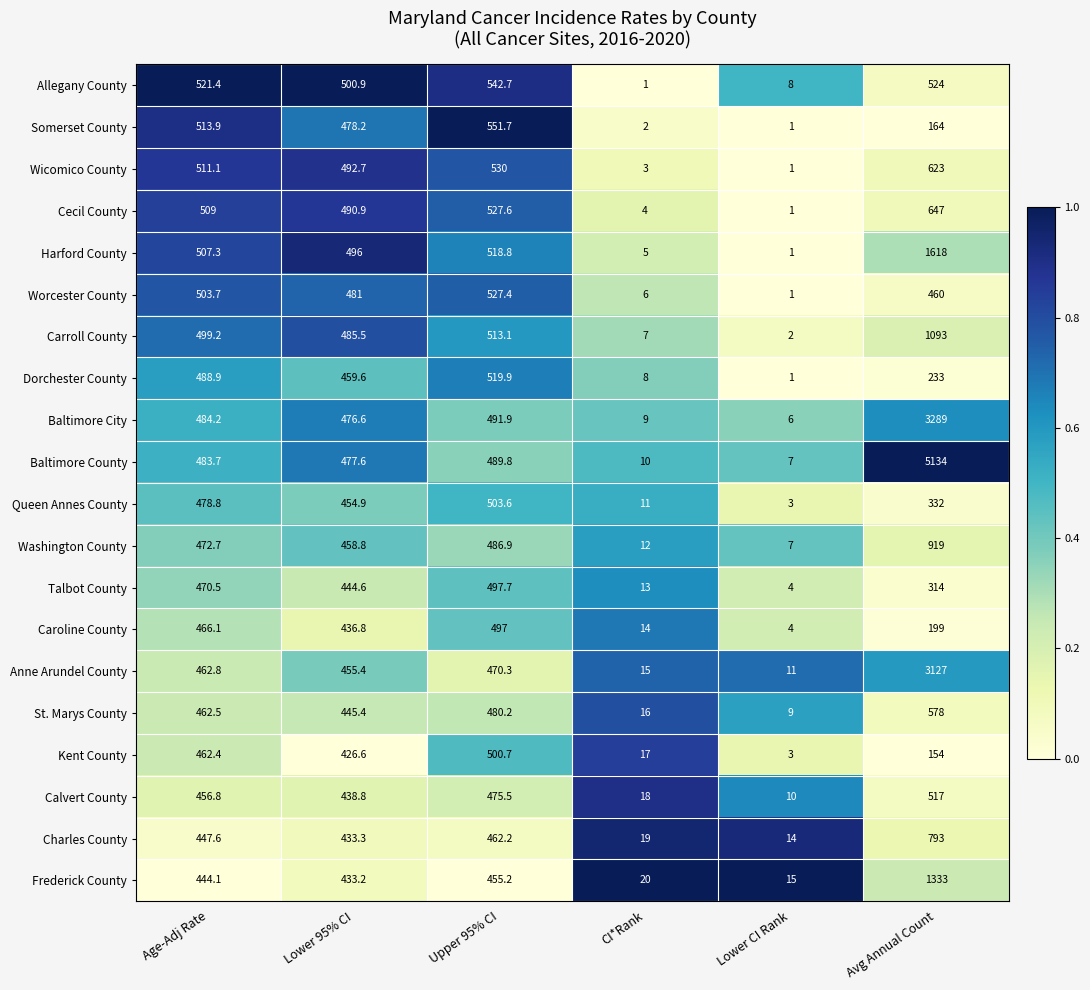

The St. Marys County series shows 578.0 at Avg Annual Count. True or false?

True